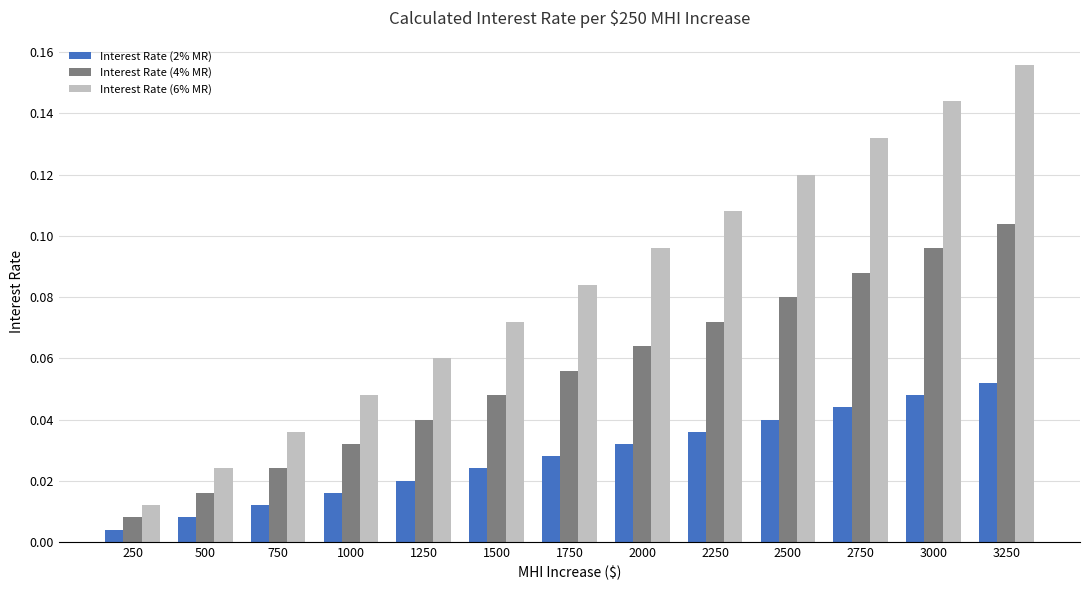

Count the number of data series in this chart.

3